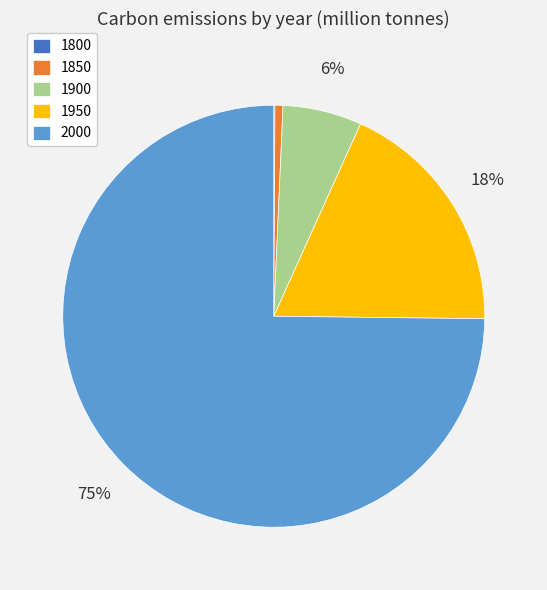

Combined, do 1900 and 1950 account for over 50%?

No